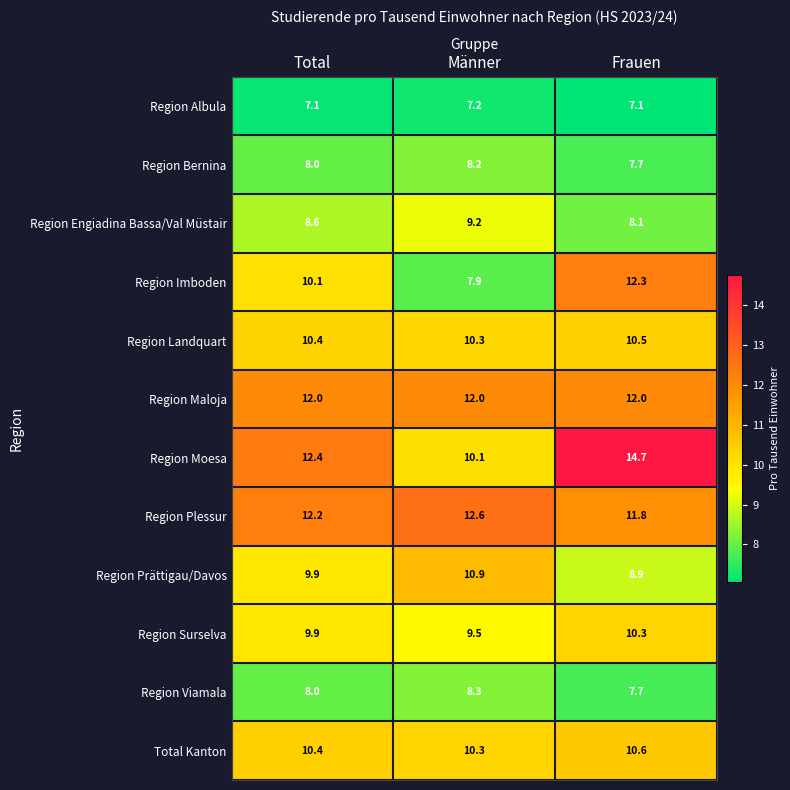

At how many categories does at least one series exceed 9?

3